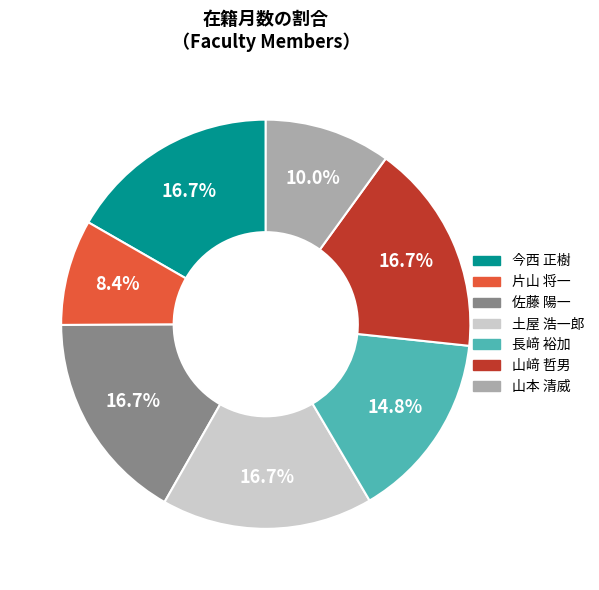

What portion of the pie excludes 土屋 浩一郎?

83.3%